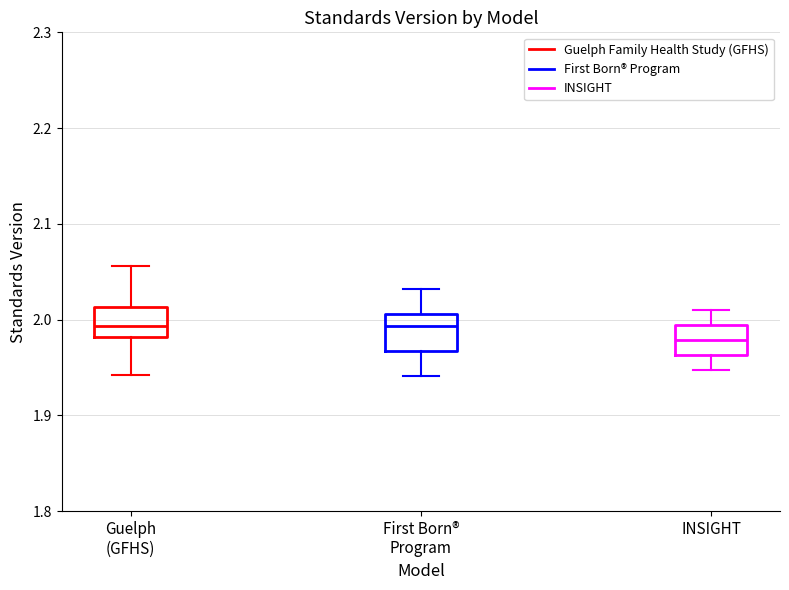

Reading left to right, read every box against the y-axis: the position of its median line, the range the box covers, and the ends of its whiskers. The values are not printed on the chart, so give them approximately, as read against the axis.

Guelph (GFHS): median 1.99, box 1.98 to 2.01, whiskers 1.94 to 2.06
First Born® Program: median 1.99, box 1.97 to 2.01, whiskers 1.94 to 2.03
INSIGHT: median 1.98, box 1.96 to 1.99, whiskers 1.95 to 2.01